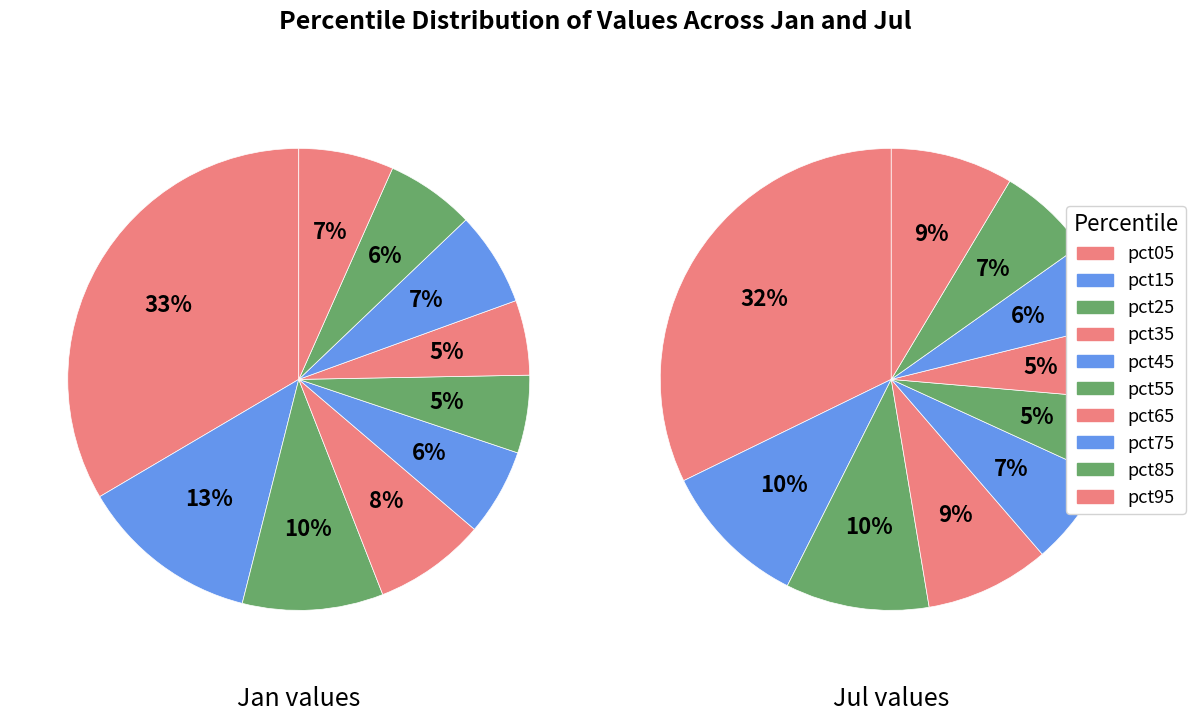

Combined, do pct35 and pct25 account for over 50%?

No